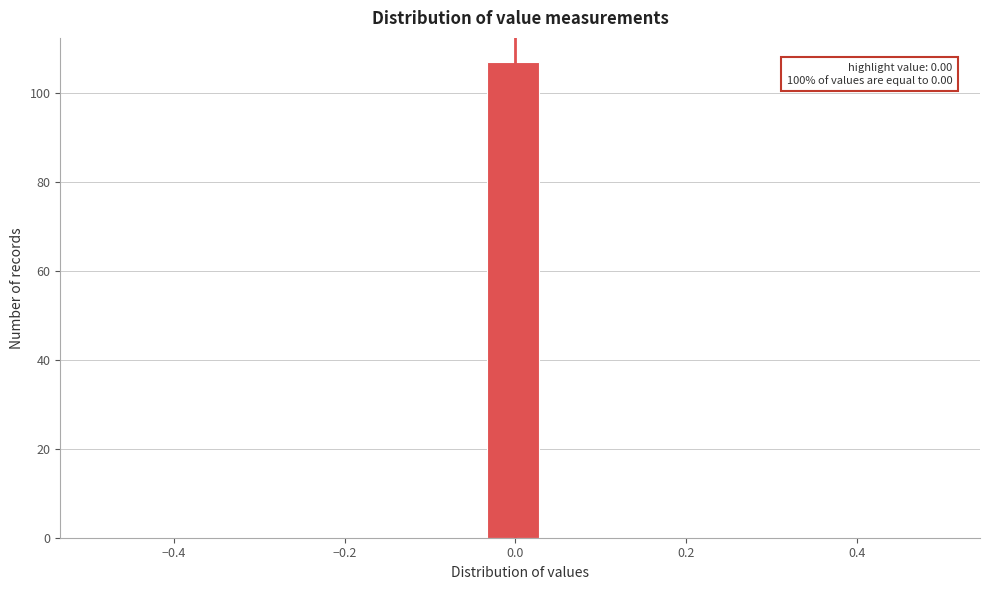

Read against the x-axis, roughly where is the centre of the tallest bar?

0.00